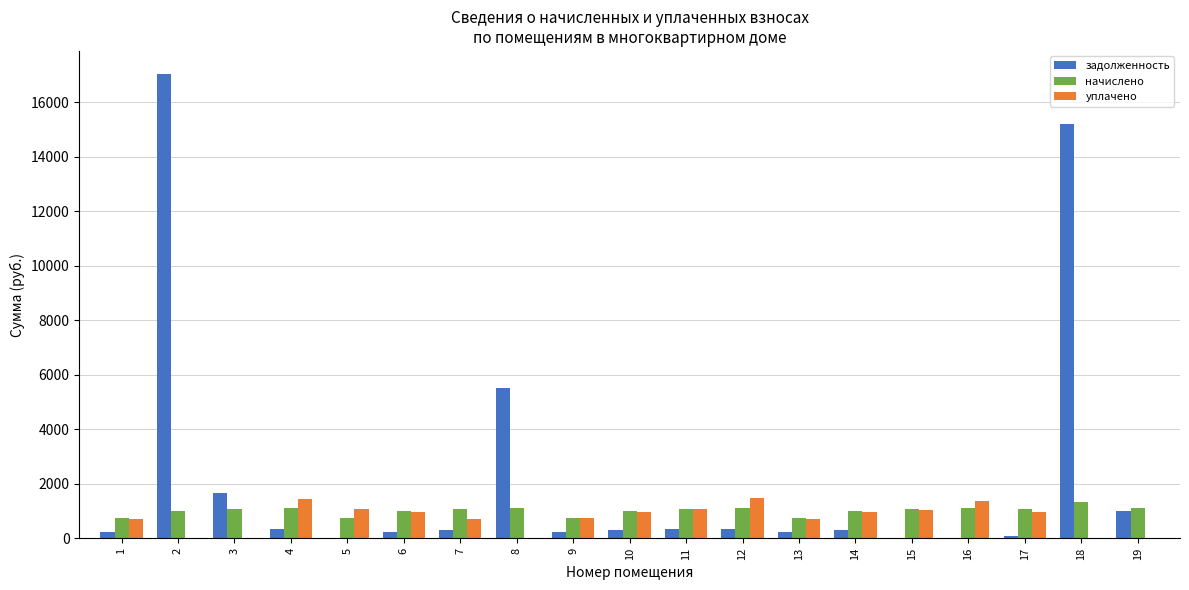

How many groups of bars are there?

19